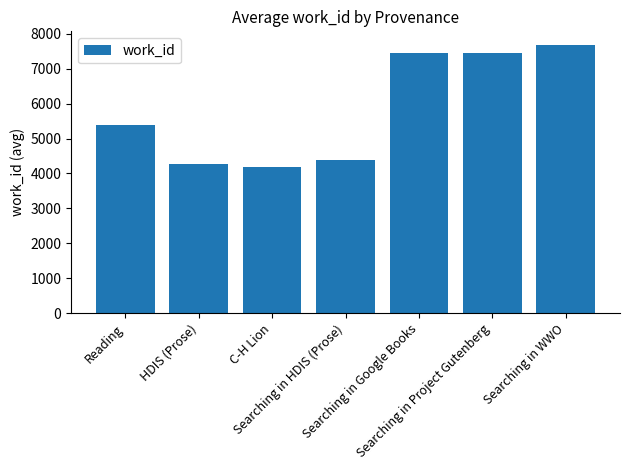

What is the average value?

5829.8